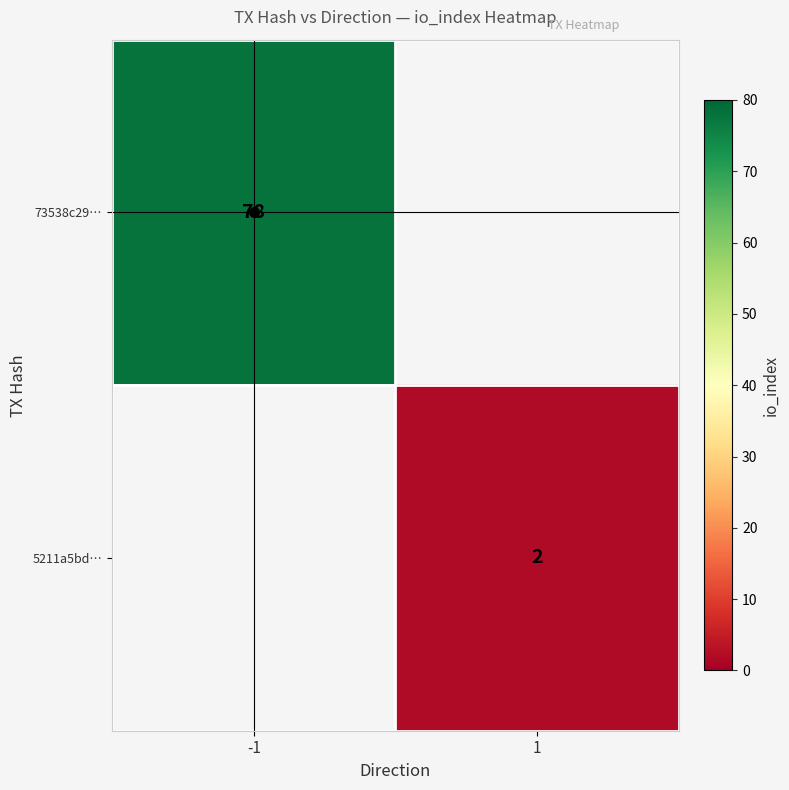

True or false: 73538c29… has a value of 124 at -1.

False